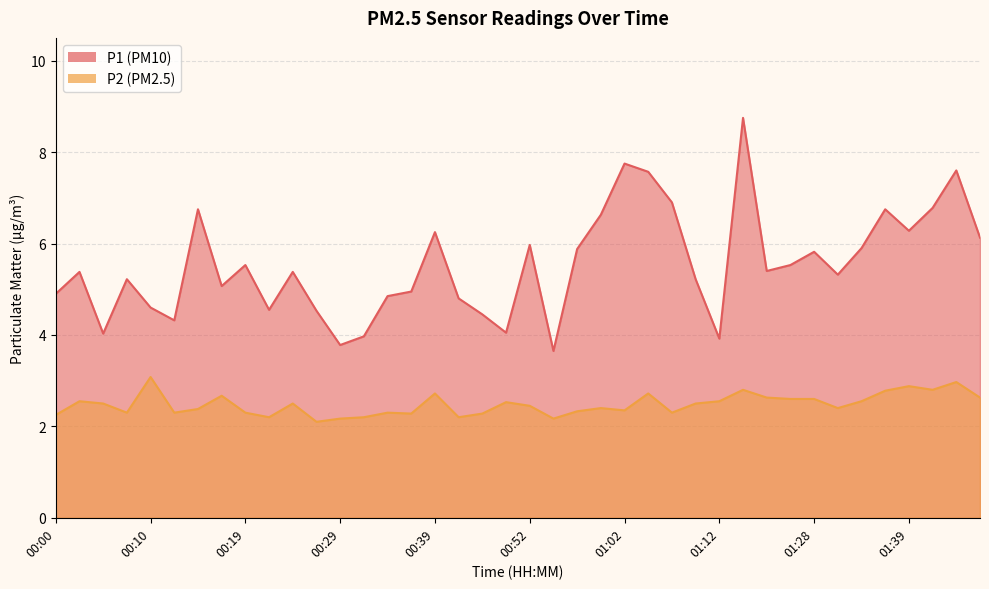

Reading left to right, what are all the values shown in this chart?

P1: 4.9	5.4	4.0	5.2	4.6	4.3	6.8	5.1	5.5	4.5	5.4	4.5	3.8	4.0	4.8	5.0	6.2	4.8	4.5	4.0	6.0	3.6	5.9	6.6	7.8	7.6	6.9	5.2	3.9	8.8	5.4	5.5	5.8	5.3	5.9	6.8	6.3	6.8	7.6	6.1
P2: 2.2	2.5	2.5	2.3	3.1	2.3	2.4	2.7	2.3	2.2	2.5	2.1	2.2	2.2	2.3	2.3	2.7	2.2	2.3	2.5	2.5	2.2	2.3	2.4	2.4	2.7	2.3	2.5	2.5	2.8	2.6	2.6	2.6	2.4	2.5	2.8	2.9	2.8	3.0	2.6